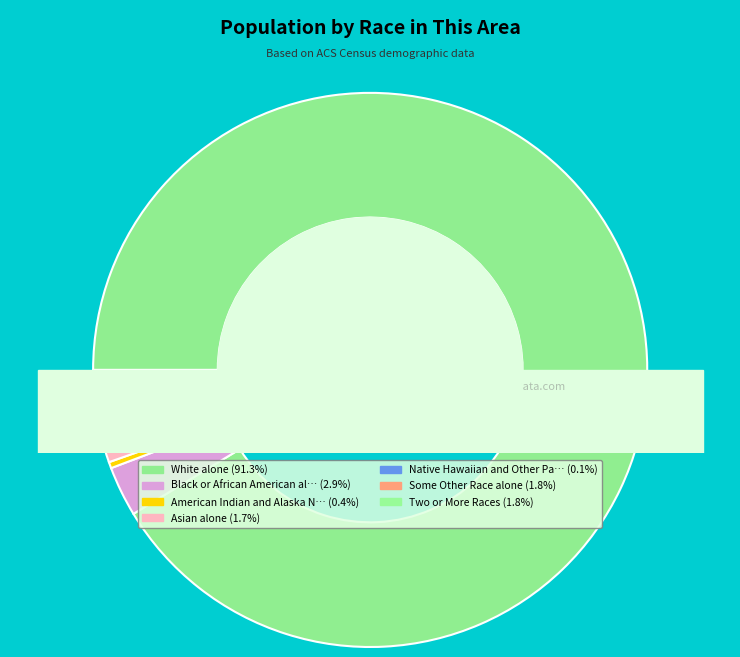

What percentage is the Black or African American alone slice, to the nearest percent?

3%